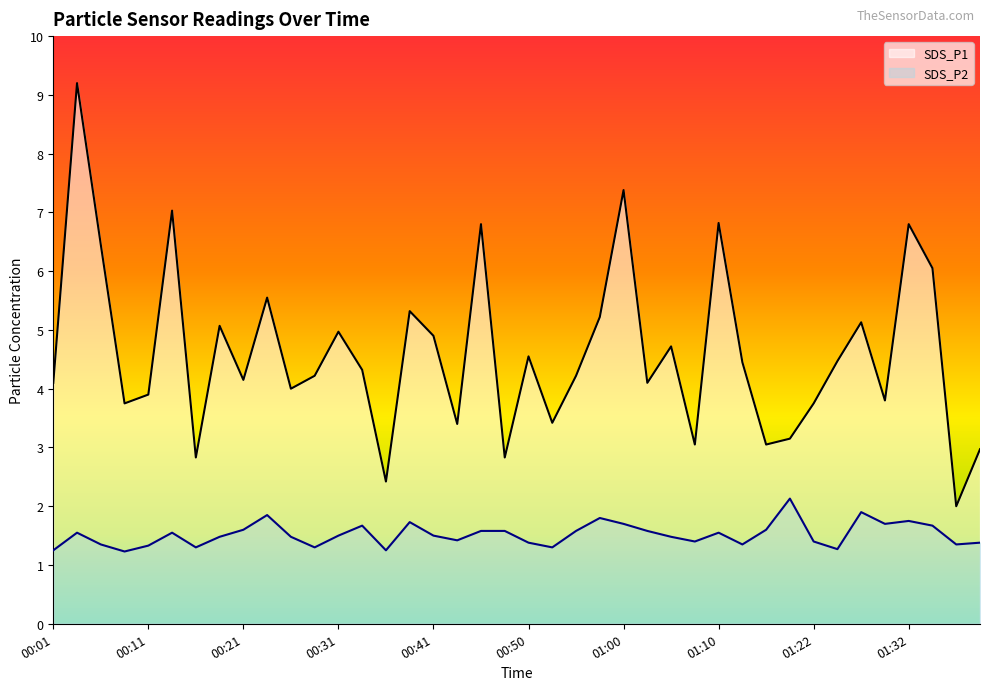

At which label does SDS_P2 reach its minimum?

00:09